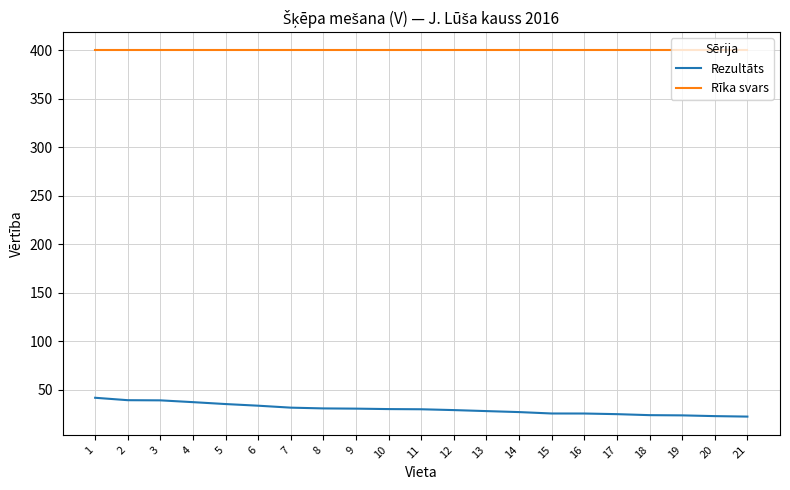

Is the value of Rīka svars at 6 greater than the value of Rezultāts at 12?

Yes